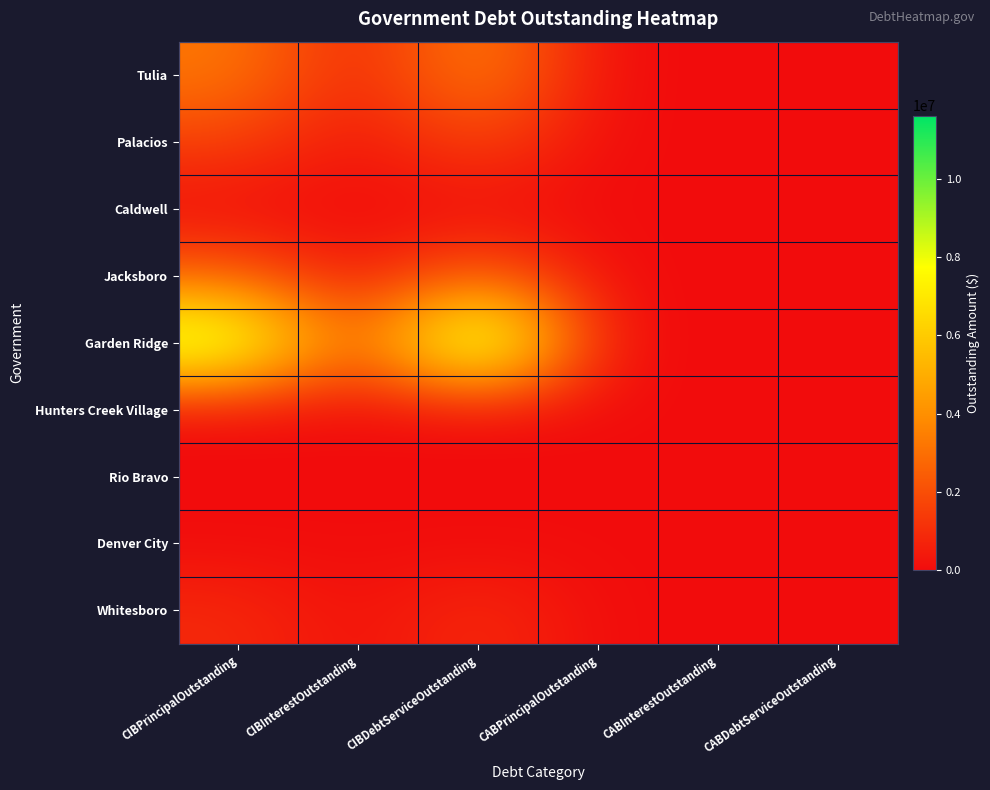

Which label corresponds to the largest value in the chart?

CIBDebtServiceOutstanding